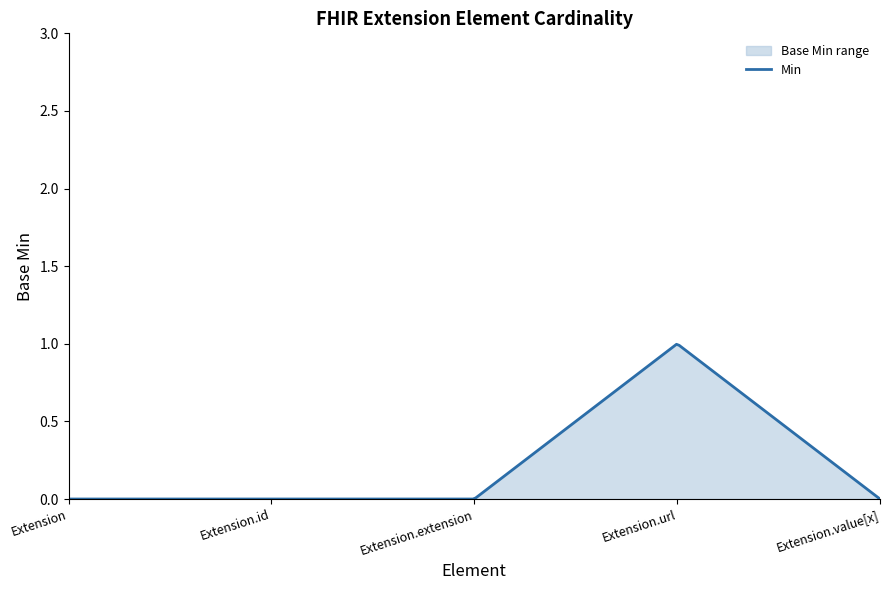

Is it true that Base Min equals 0 at Extension.value[x]?

True